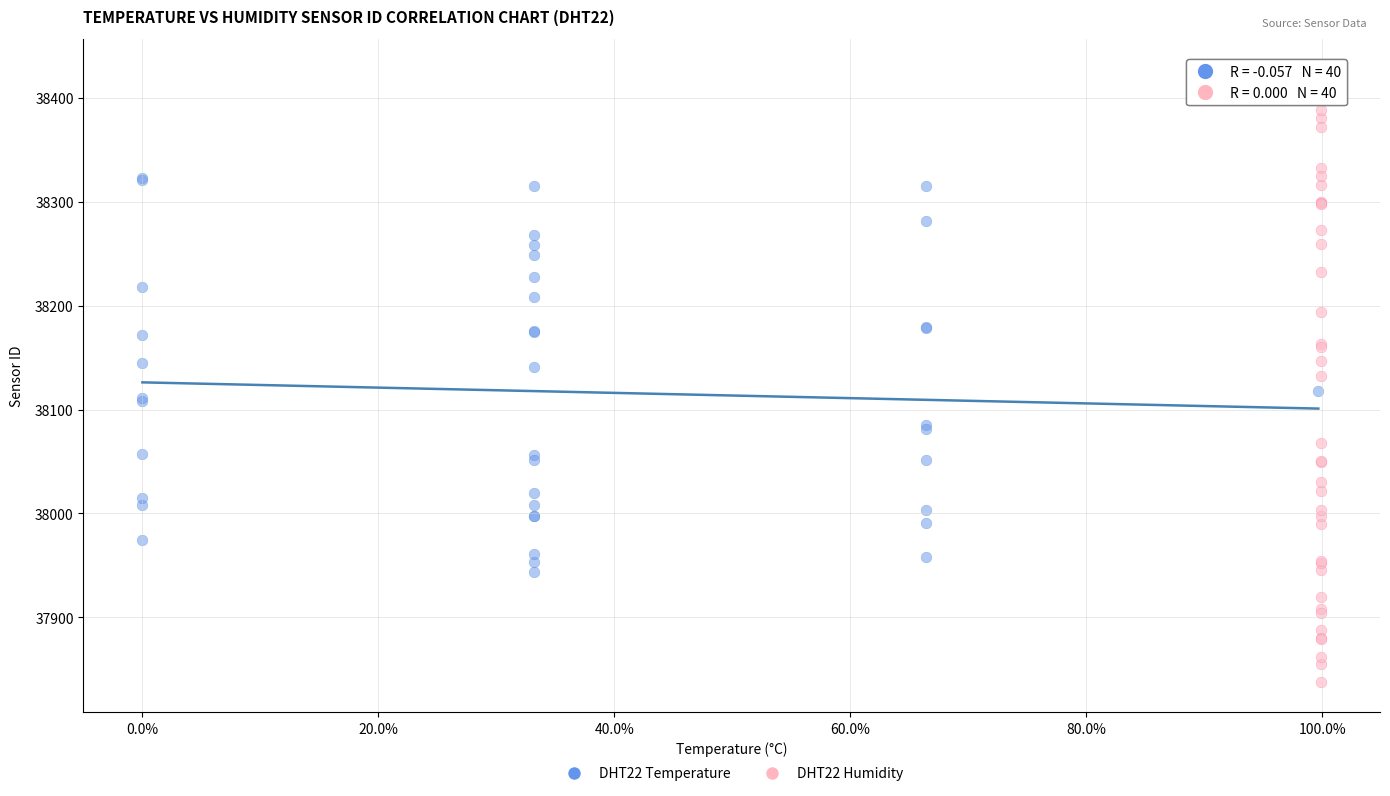

Which series contains the highest Y value?

DHT22 Humidity